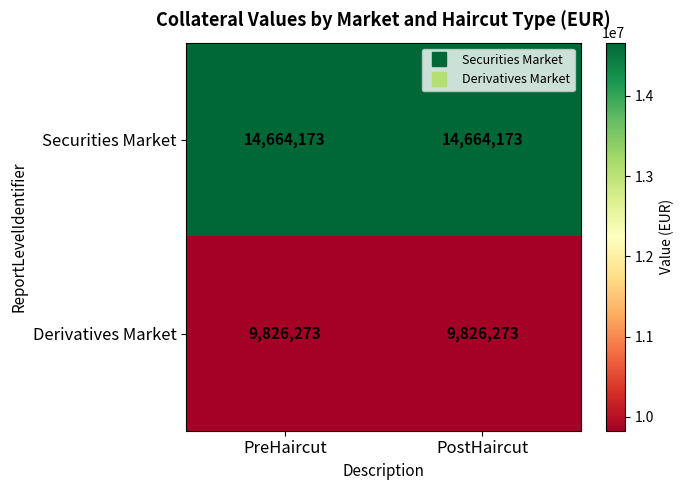

What is the difference between the highest and lowest values at PreHaircut?

4837900